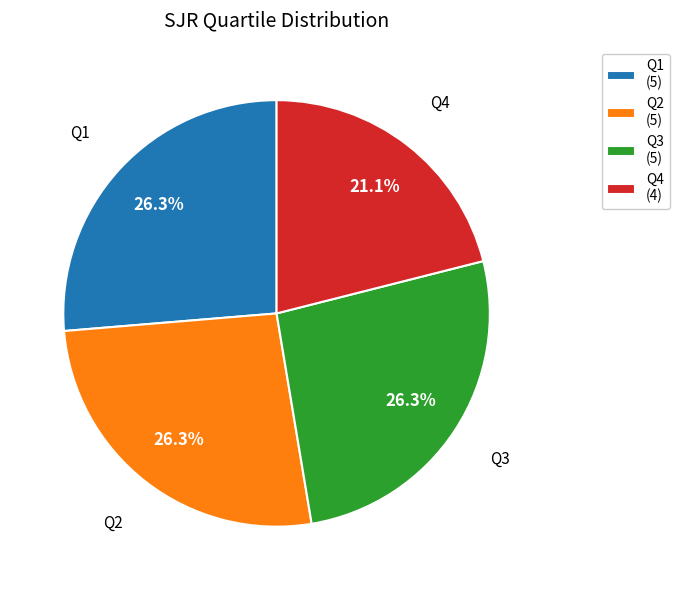

Combined, what portion of the pie is Q2 and Q4?

47.4%